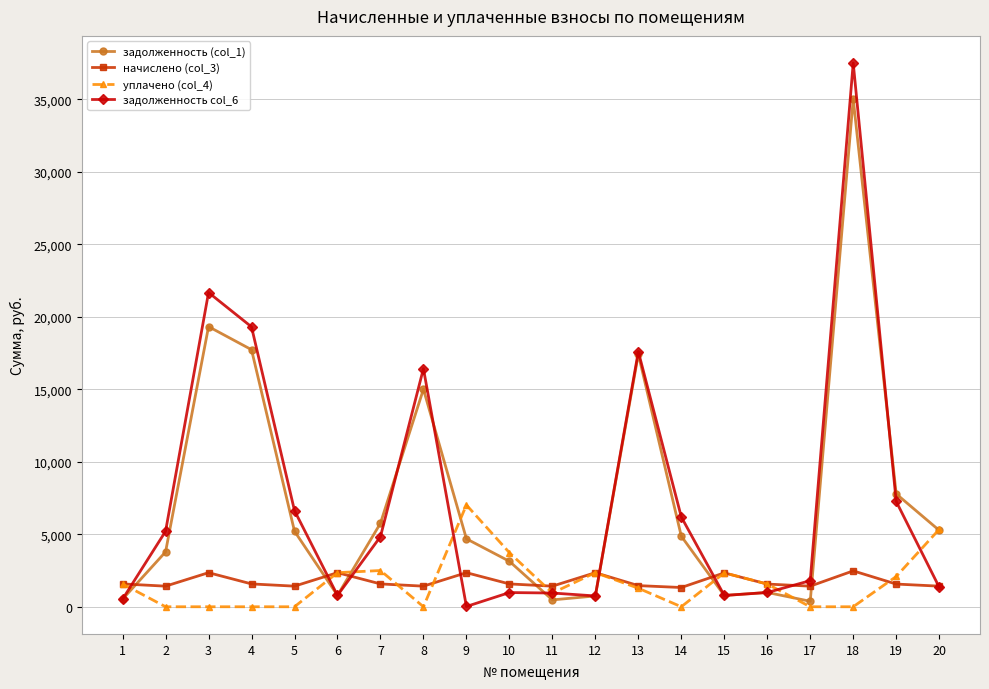

At which category is the sum across all series the highest?

18